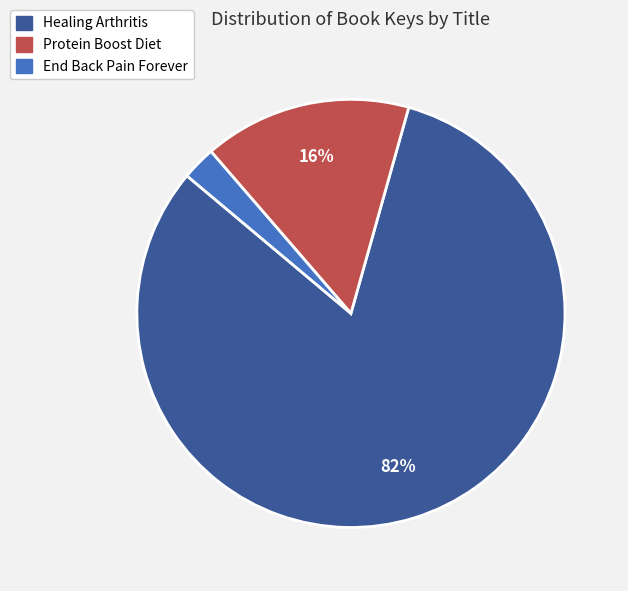

True or false: End Back Pain Forever accounts for 3% of the total.

True